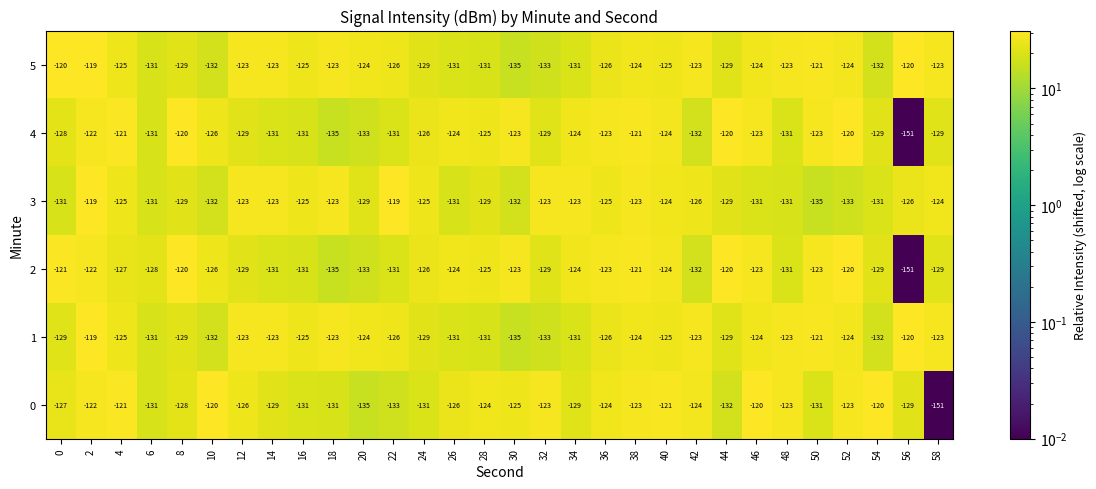

Is the value of 4 at 28 greater than the value of 5 at 8?

Yes